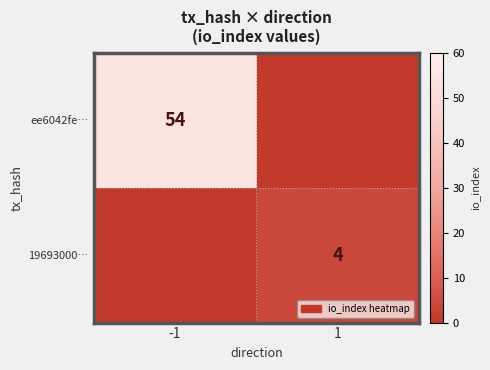

The 19693000… series shows 4 at 1. True or false?

True